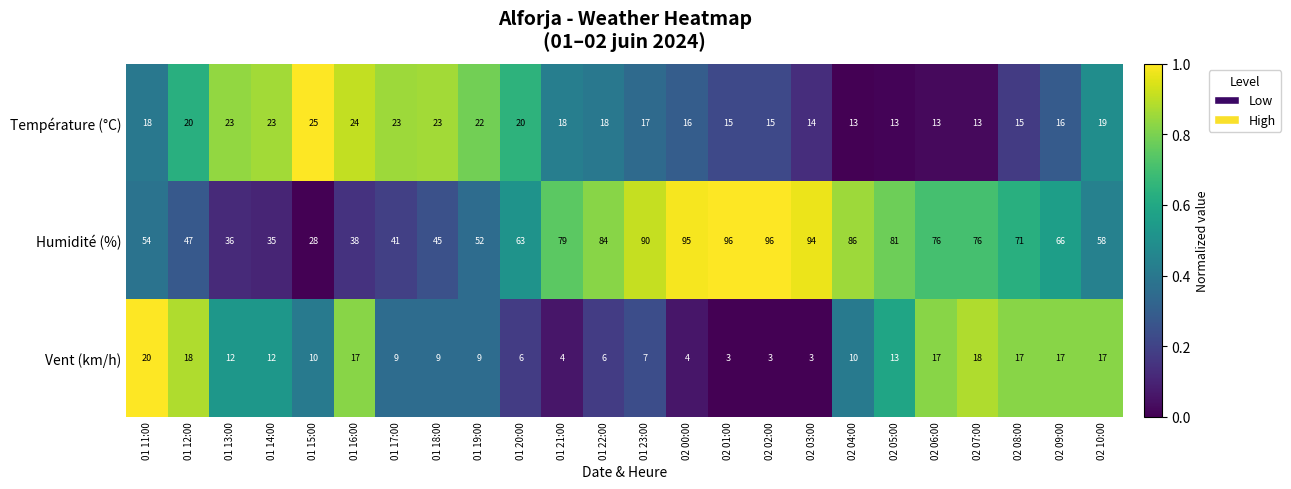

What is the greatest value displayed?

96